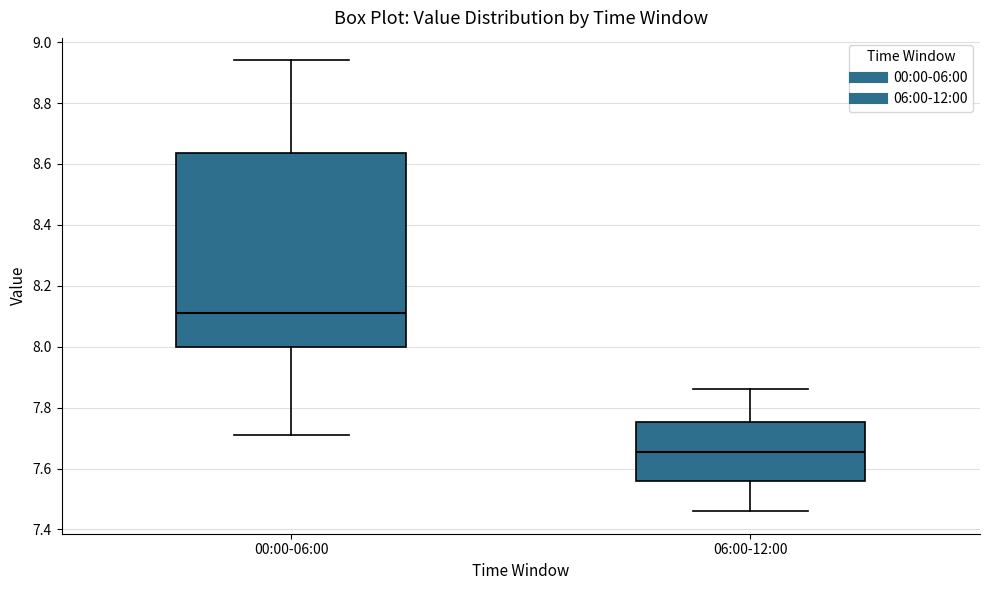

Where does the lower whisker of the box for 06:00-12:00 end on the y-axis? The values are not printed on the chart, so give them approximately, as read against the axis.

7.46